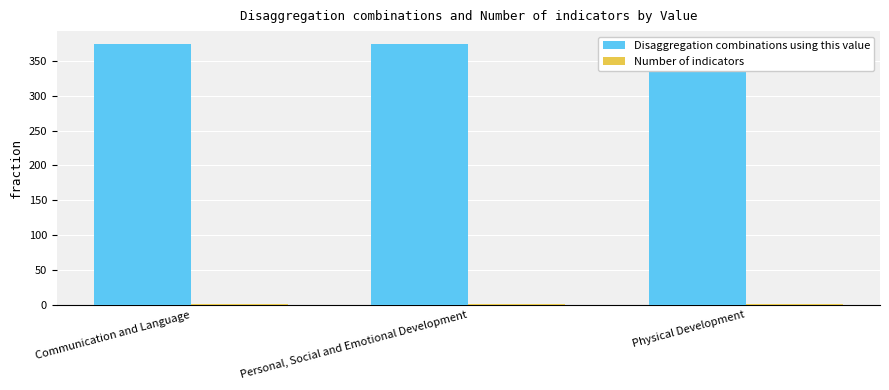

Which series has the largest range (max minus min)?

Disaggregation combinations using this value